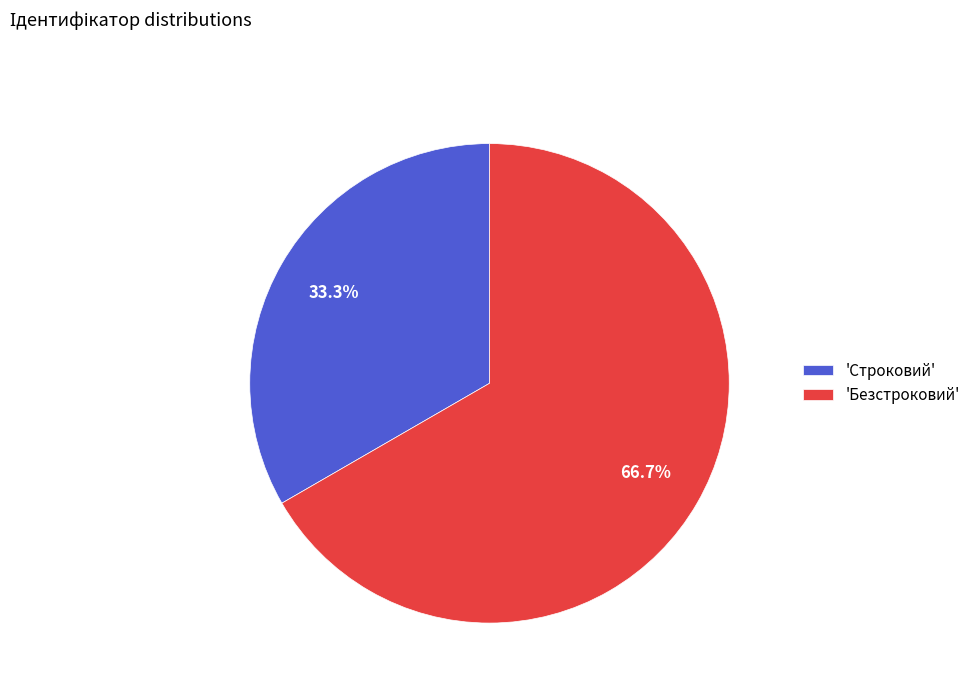

Which slice is the smallest?

'Строковий'